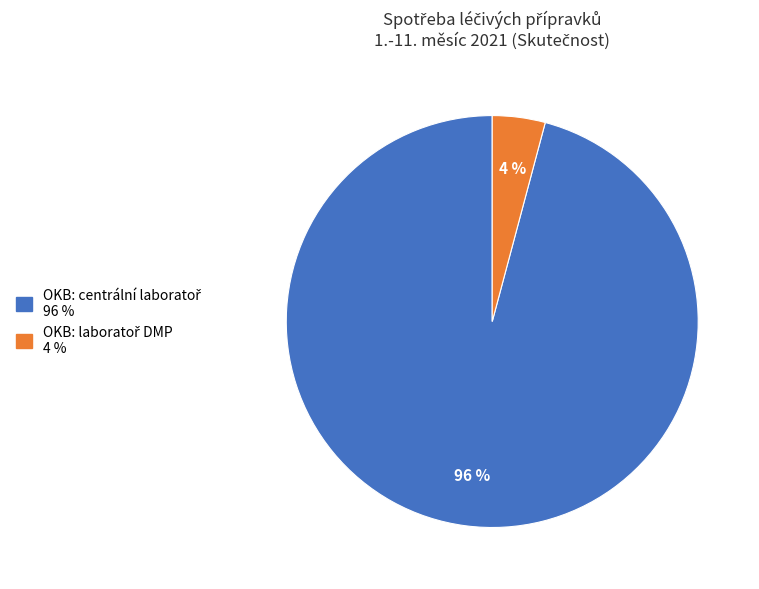

To the nearest percent, what is the average slice percentage?

50%